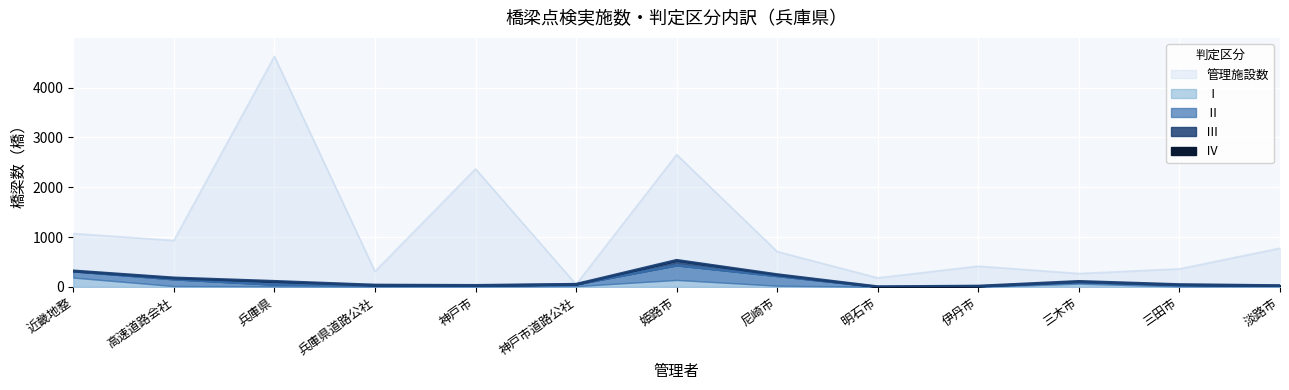

How many data points in Ⅲ are above 7?

5